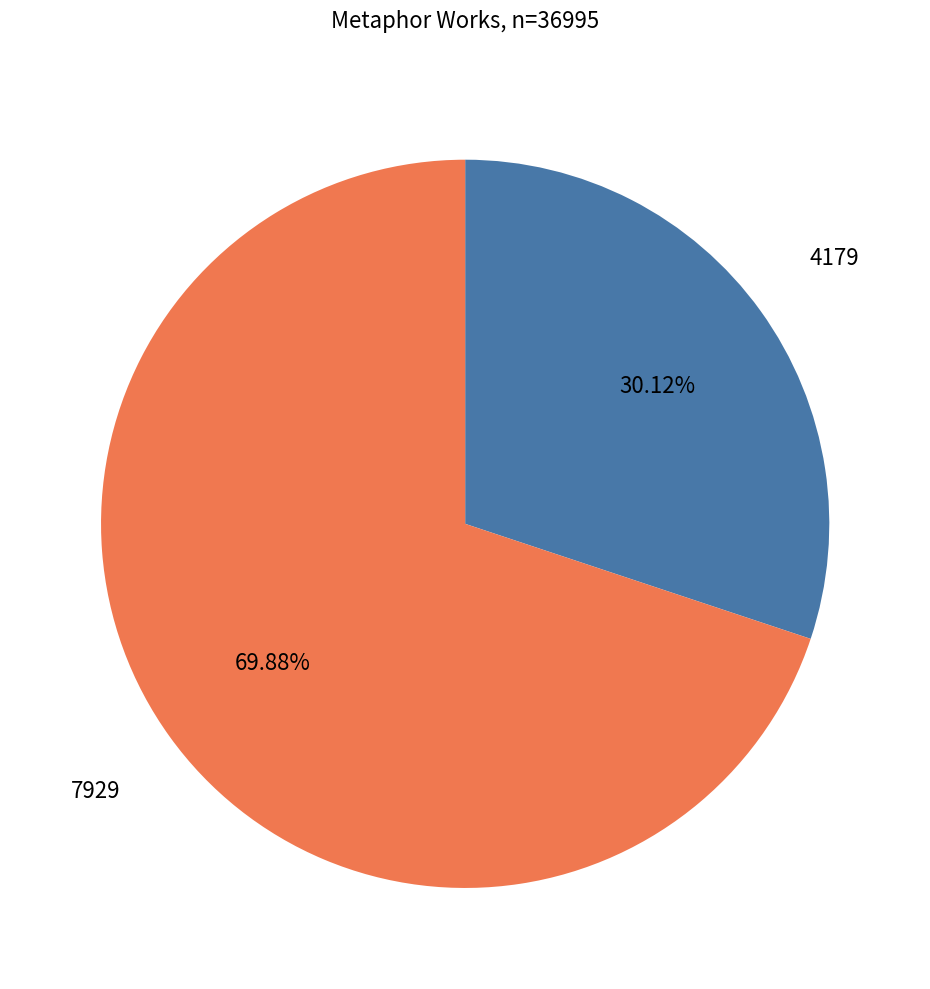

What percentage is the 4179 slice, to the nearest percent?

30%